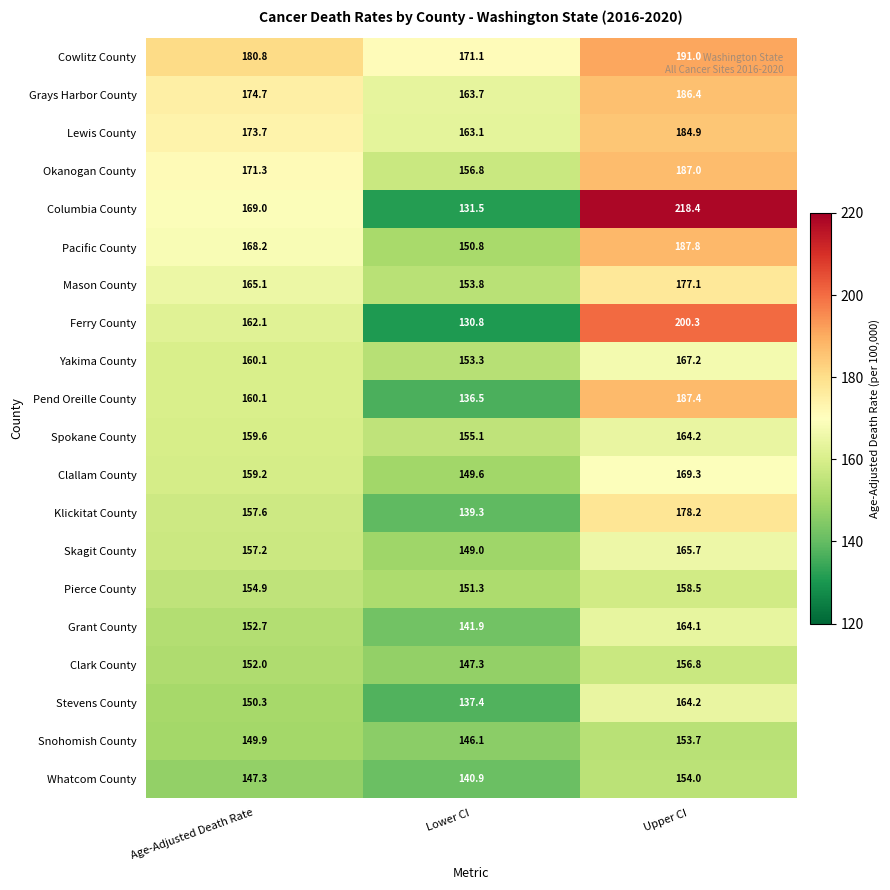

What is the difference between the highest and lowest values at Age-Adjusted Death Rate?

33.5